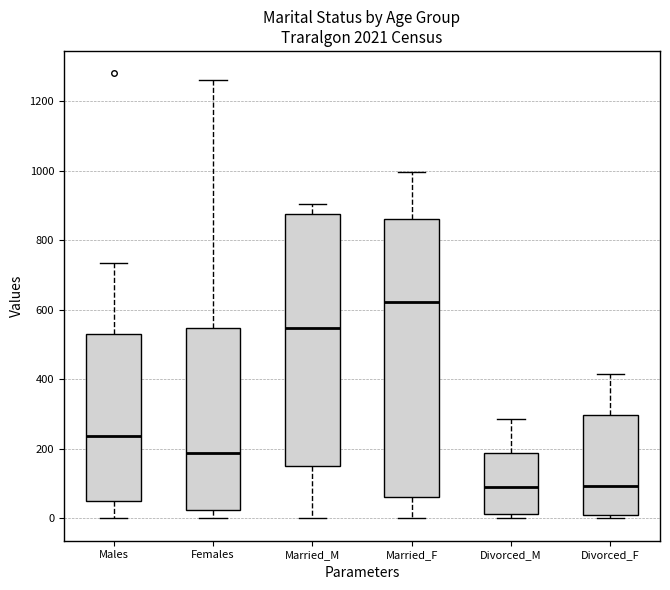

Reading left to right, transcribe this box plot: for each box, give where its median line is, the range the box spans, and where its two whiskers end, as read against the y-axis. The values are not printed on the chart, so give them approximately, as read against the axis.

Males: median 240, box 40 to 540, whiskers 0 to 740
Females: median 180, box 20 to 540, whiskers 0 to 1260
Married_M: median 540, box 160 to 880, whiskers 0 to 900
Married_F: median 620, box 60 to 860, whiskers 0 to 1000
Divorced_M: median 80, box 20 to 180, whiskers 0 to 280
Divorced_F: median 100, box 20 to 300, whiskers 0 to 420